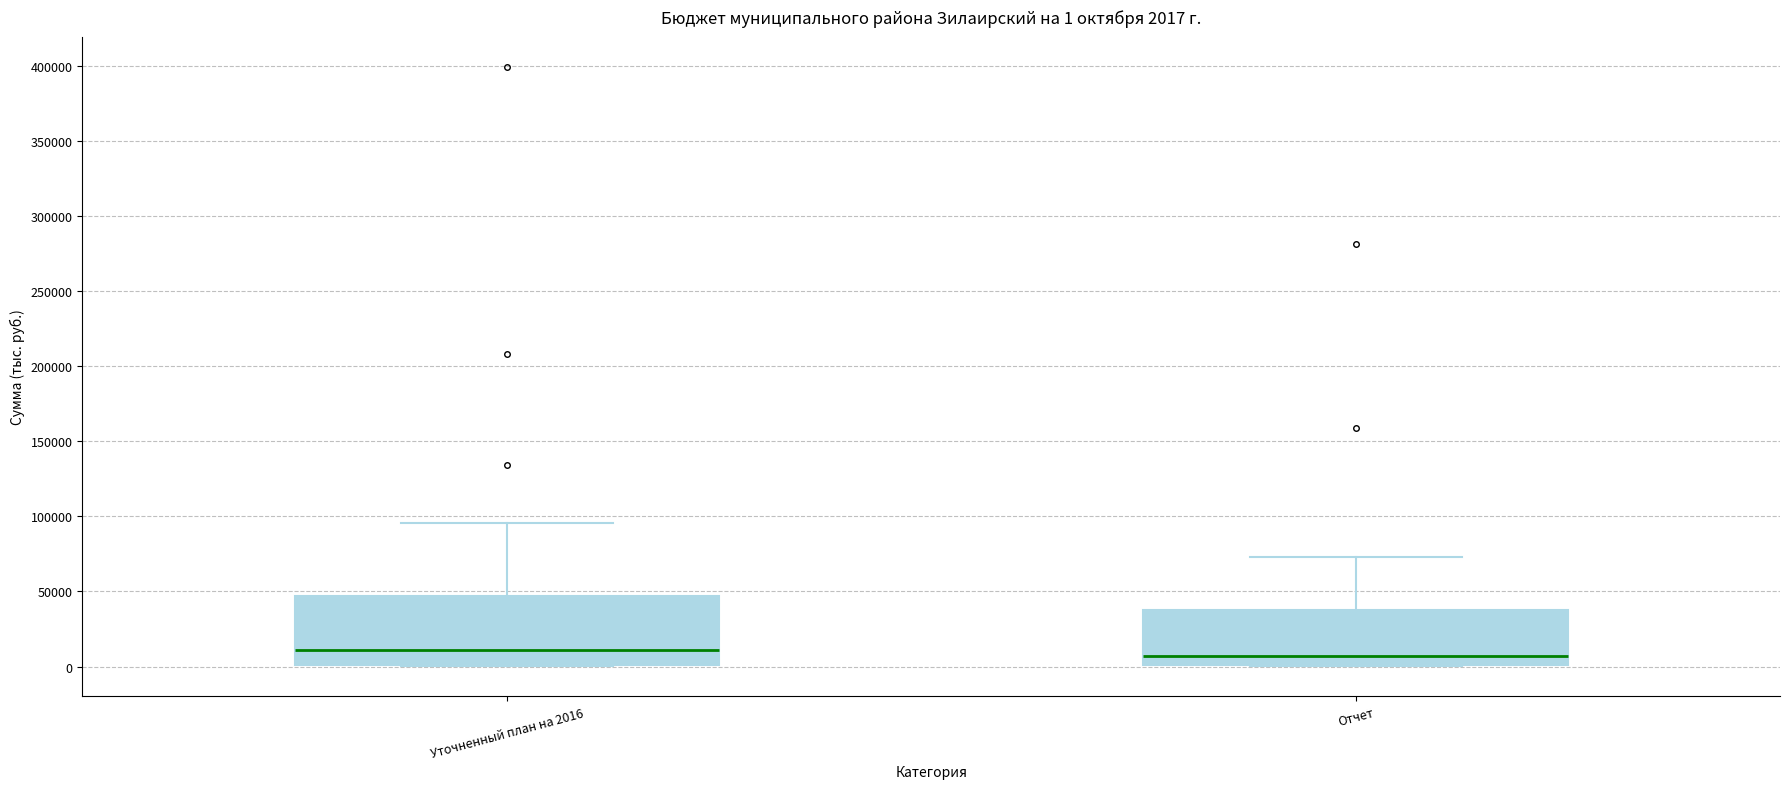

Comparing the boxes themselves (not the whiskers), which one is the tallest?

Уточненный план на 2016